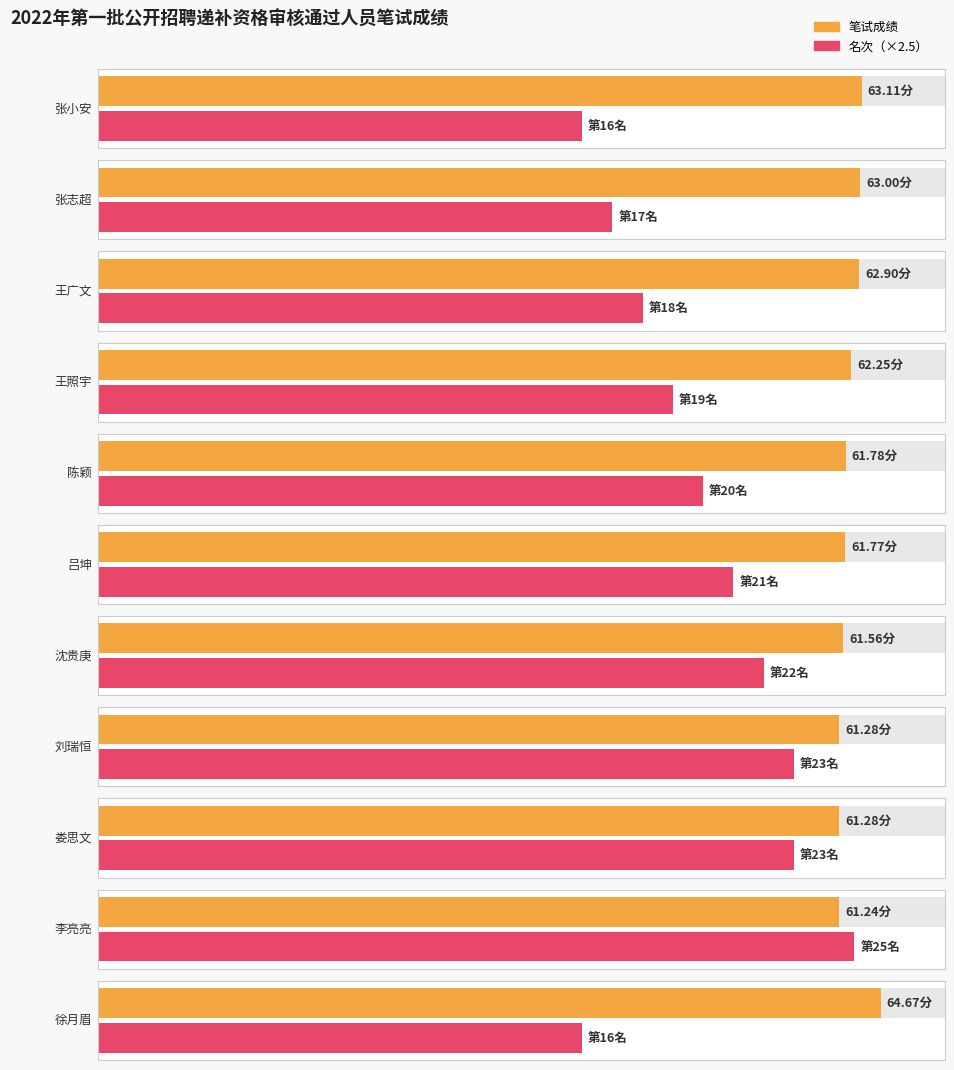

What is the difference between the maximum and minimum values in the 名次 series?

9.0